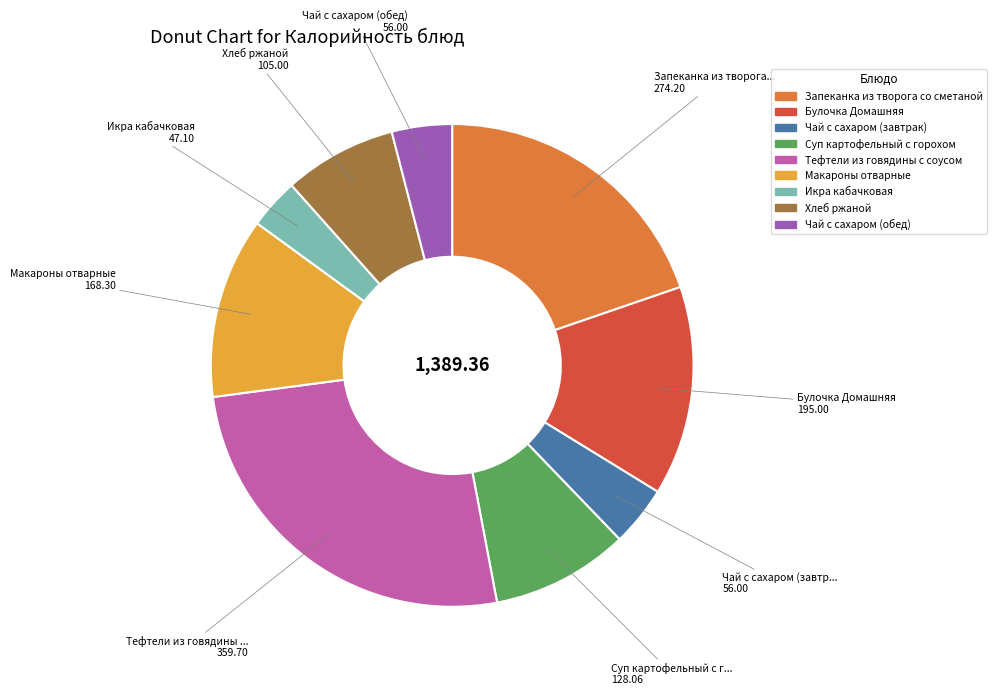

Which slice is the largest?

Тефтели из говядины с соусом